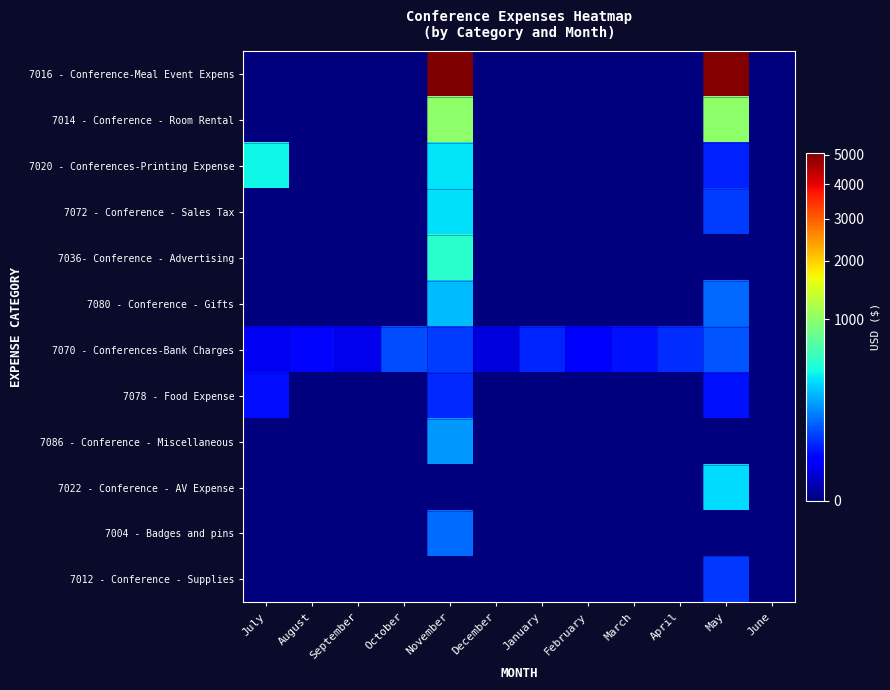

Reading left to right, transcribe all the data shown in this chart.

7016 - Conference-Meal Event Expens: July=0.0	August=0.0	September=0.0	October=0.0	November=5078.1	December=0.0	January=0.0	February=0.0	March=0.0	April=0.0	May=5000.0	June=0.0
7014 - Conference - Room Rental: July=0.0	August=0.0	September=0.0	October=0.0	November=1000.0	December=0.0	January=0.0	February=0.0	March=0.0	April=0.0	May=1000.0	June=0.0
7020 - Conferences-Printing Expense: July=424.2	August=0.0	September=0.0	October=0.0	November=361.9	December=0.0	January=0.0	February=0.0	March=0.0	April=0.0	May=50.0	June=0.0
7072 - Conference - Sales Tax: July=0.0	August=0.0	September=0.0	October=0.0	November=355.5	December=0.0	January=0.0	February=0.0	March=0.0	April=0.0	May=75.0	June=0.0
7036- Conference - Advertising: July=0.0	August=0.0	September=0.0	October=0.0	November=520.0	December=0.0	January=0.0	February=0.0	March=0.0	April=0.0	May=0.0	June=0.0
7080 - Conference - Gifts: July=0.0	August=0.0	September=0.0	October=0.0	November=269.5	December=0.0	January=0.0	February=0.0	March=0.0	April=0.0	May=125.0	June=0.0
7070 - Conferences-Bank Charges: July=17.2	August=32.6	September=14.2	October=91.2	November=76.1	December=10.0	January=53.8	February=30.0	March=40.0	April=60.0	May=100.0	June=0.0
7078 - Food Expense: July=36.8	August=0.0	September=0.0	October=0.0	November=56.2	December=0.0	January=0.0	February=0.0	March=0.0	April=0.0	May=40.0	June=0.0
7086 - Conference - Miscellaneous: July=0.0	August=0.0	September=0.0	October=0.0	November=200.0	December=0.0	January=0.0	February=0.0	March=0.0	April=0.0	May=0.0	June=0.0
7022 - Conference - AV Expense: July=0.0	August=0.0	September=0.0	October=0.0	November=0.0	December=0.0	January=0.0	February=0.0	March=0.0	April=0.0	May=350.0	June=0.0
7004 - Badges and pins: July=0.0	August=0.0	September=0.0	October=0.0	November=134.0	December=0.0	January=0.0	February=0.0	March=0.0	April=0.0	May=0.0	June=0.0
7012 - Conference - Supplies: July=0.0	August=0.0	September=0.0	October=0.0	November=0.0	December=0.0	January=0.0	February=0.0	March=0.0	April=0.0	May=70.0	June=0.0